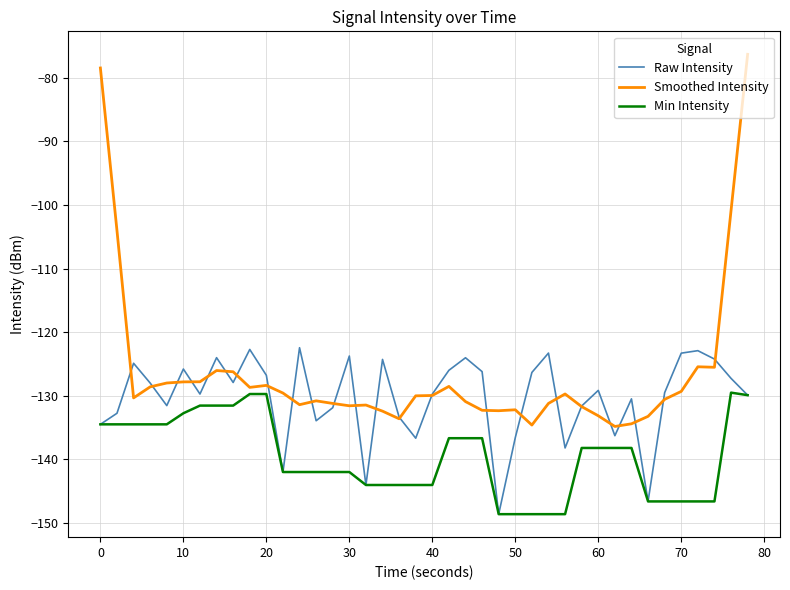

What is the highest value of the Min Intensity series?

-129.5